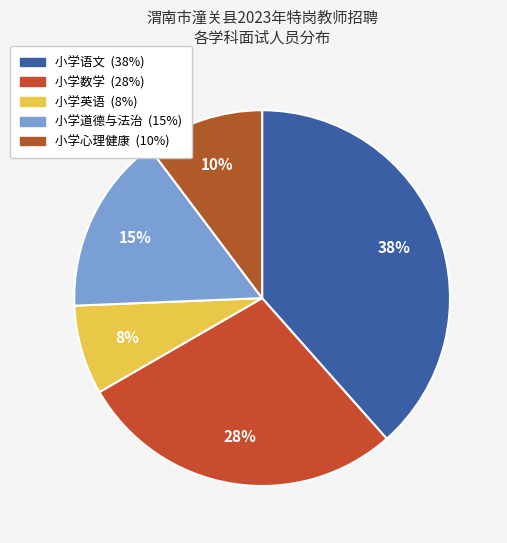

The 小学语文 slice represents 38% of the pie. True or false?

True